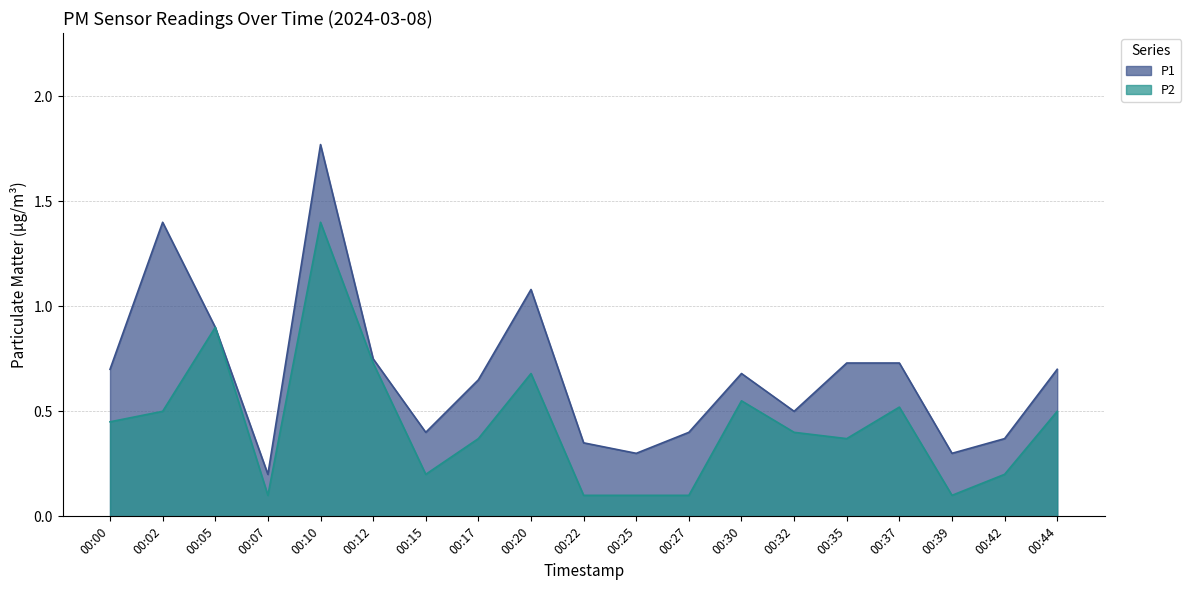

True or false: P1 has a value of 0.7 at 00:00.

True